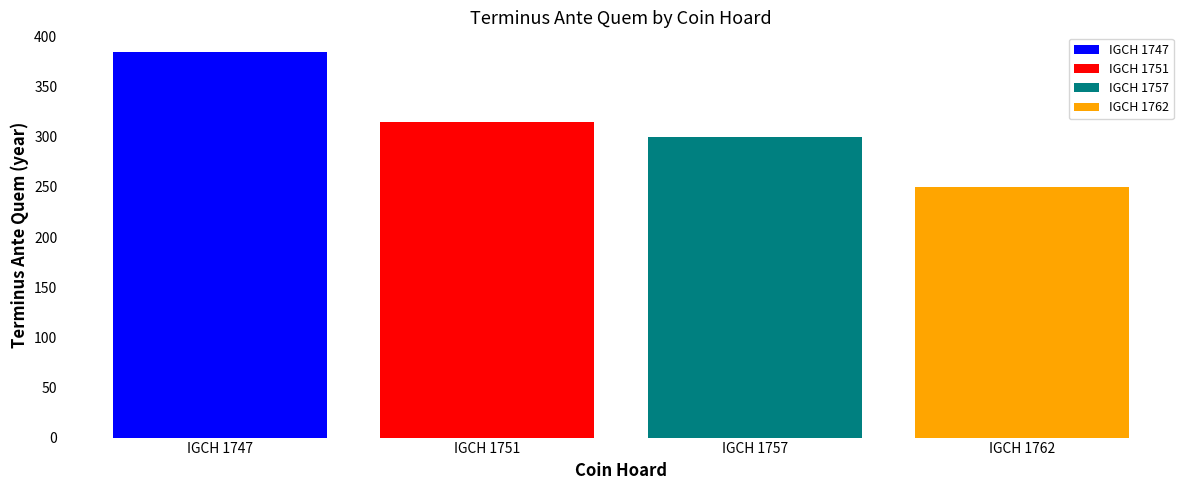

Which series has the widest spread of values?

IGCH 1747